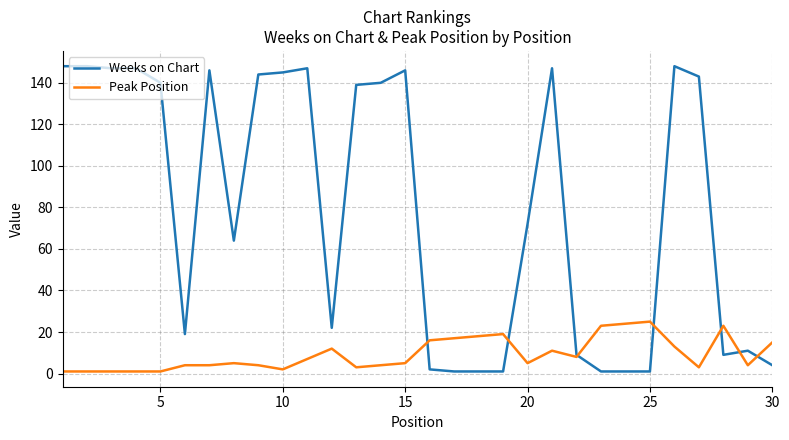

What is the maximum value for Peak Position?

25